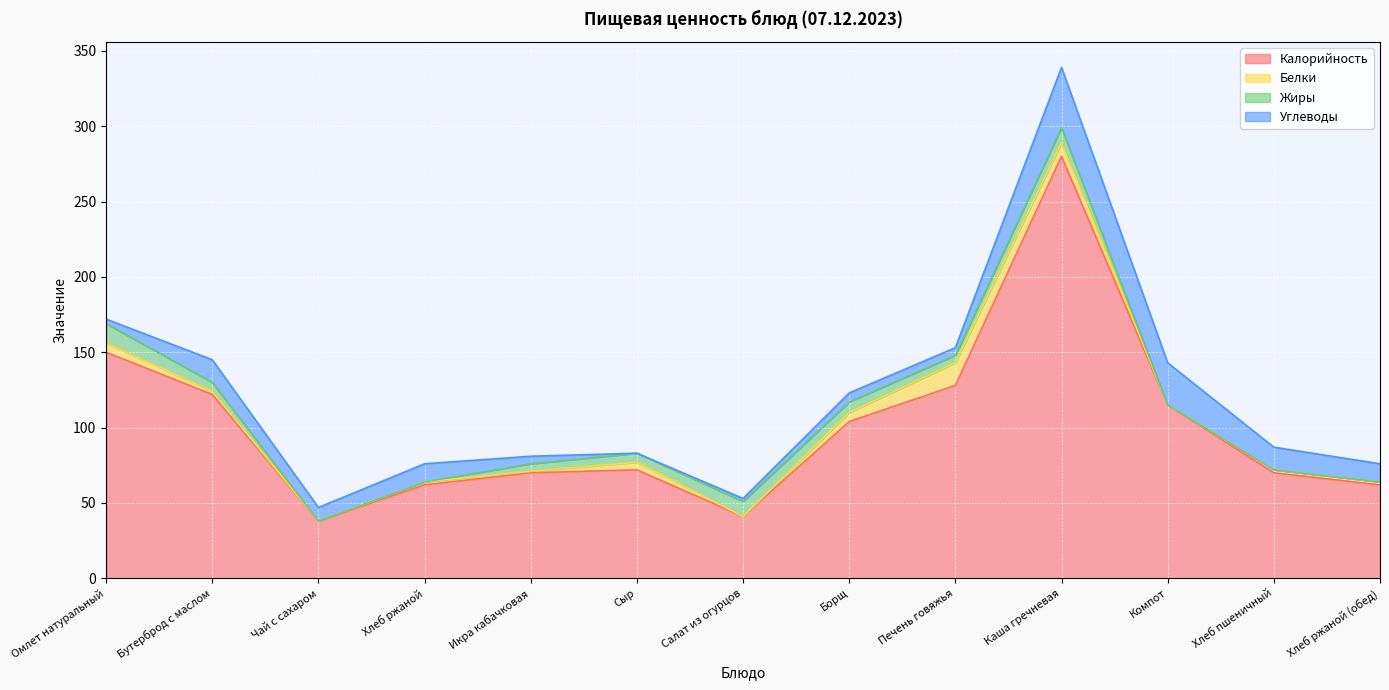

Reading right to left, transcribe all the data shown in this chart.

Калорийность: Хлеб ржаной (обед)=62	Хлеб пшеничный=70	Компот=115	Каша гречневая=280	Печень говяжья=128	Борщ=104	Салат из огурцов=41	Сыр=72	Икра кабачковая=70	Хлеб ржаной=62	Чай с сахаром=38	Бутерброд с маслом=122	Омлет натуральный=150
Белки: Хлеб ржаной (обед)=2	Хлеб пшеничный=2	Компот=0	Каша гречневая=9	Печень говяжья=15	Борщ=6	Салат из огурцов=0	Сыр=5	Икра кабачковая=1	Хлеб ржаной=2	Чай с сахаром=0	Бутерброд с маслом=2	Омлет натуральный=6
Жиры: Хлеб ржаной (обед)=0	Хлеб пшеничный=0	Компот=0	Каша гречневая=10	Печень говяжья=5	Борщ=7	Салат из огурцов=10	Сыр=6	Икра кабачковая=5	Хлеб ржаной=0	Чай с сахаром=0	Бутерброд с маслом=6	Омлет натуральный=13
Углеводы: Хлеб ржаной (обед)=12	Хлеб пшеничный=15	Компот=28	Каша гречневая=40	Печень говяжья=5	Борщ=6	Салат из огурцов=2	Сыр=0	Икра кабачковая=5	Хлеб ржаной=12	Чай с сахаром=9	Бутерброд с маслом=15	Омлет натуральный=3